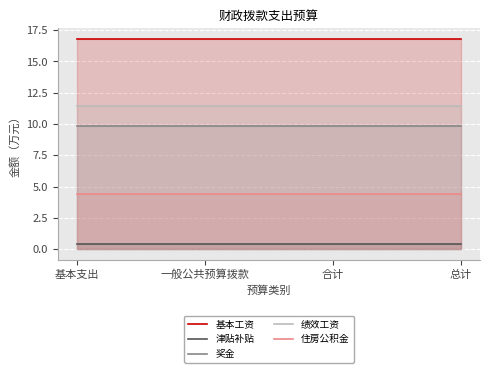

At how many categories does at least one series exceed 7?

4